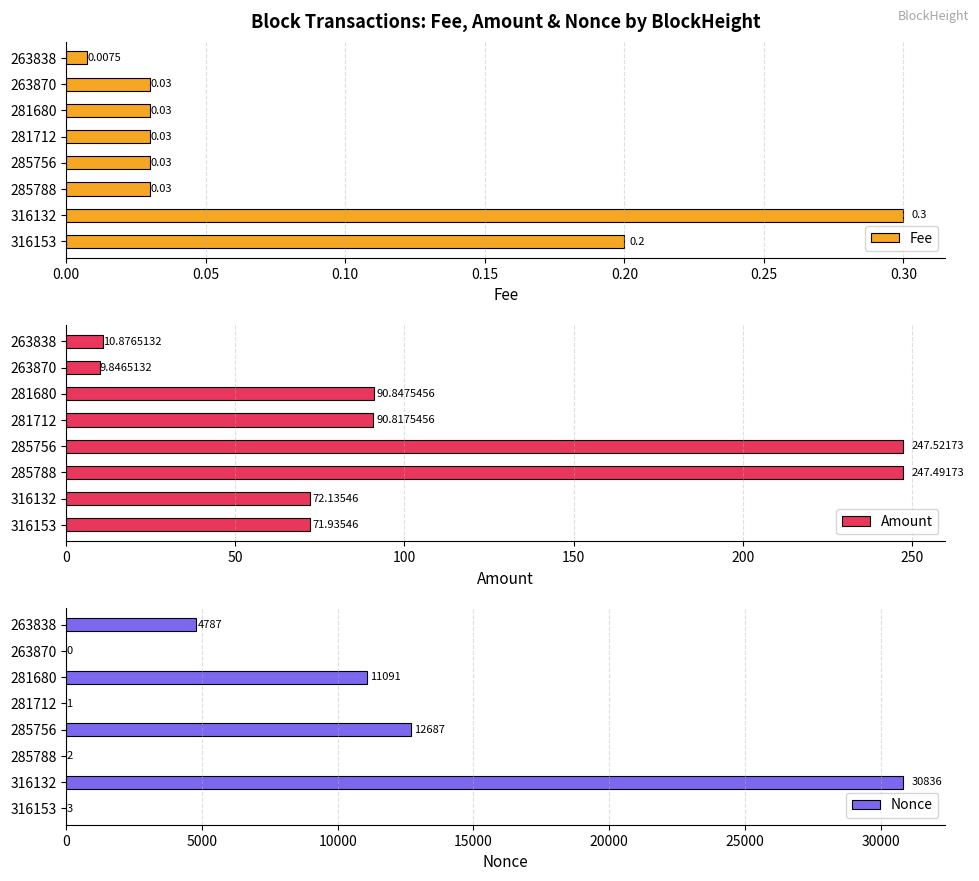

What is the difference between the Amount values at 263870 and 263838?

1.0